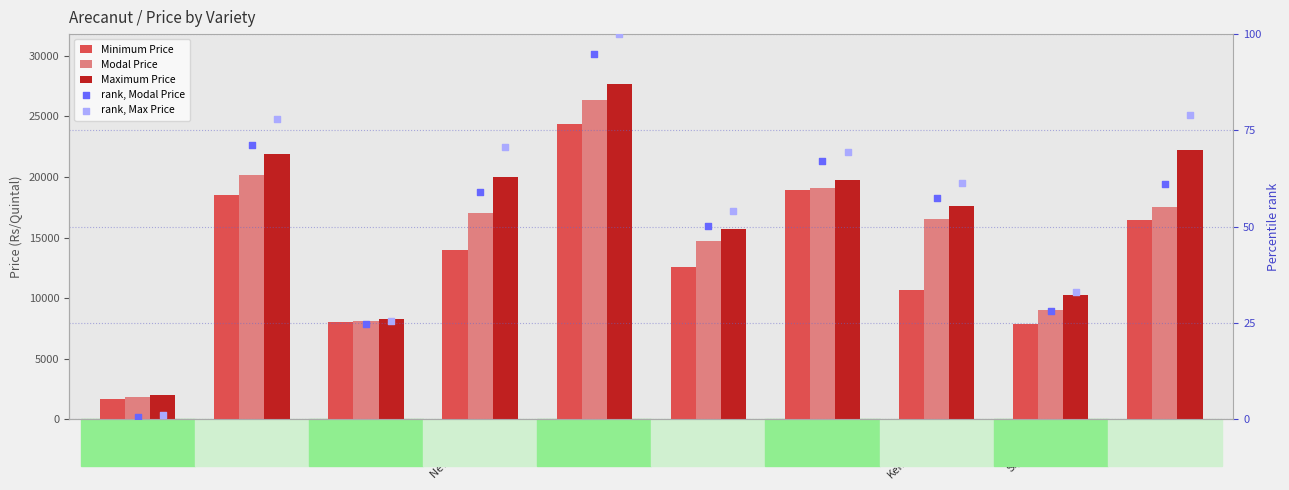

Which series contains the highest Y value?

Maximum Price